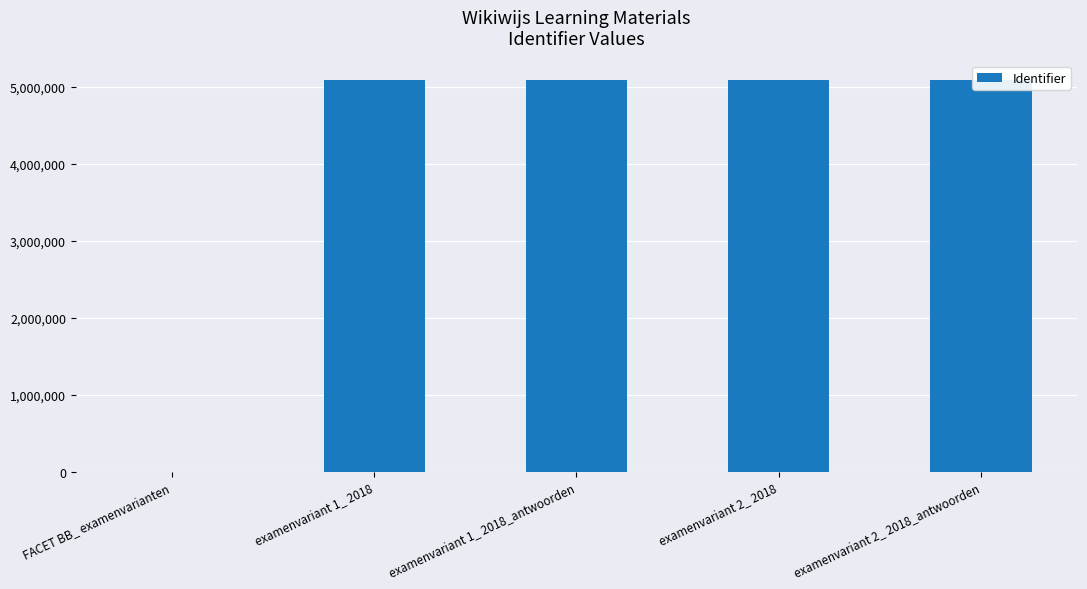

Rank the categories by value from lowest to highest.

FACET BB_ examenvarianten, examenvariant 1_ 2018, examenvariant 2_ 2018, examenvariant 1_ 2018_antwoorden, examenvariant 2_ 2018_antwoorden